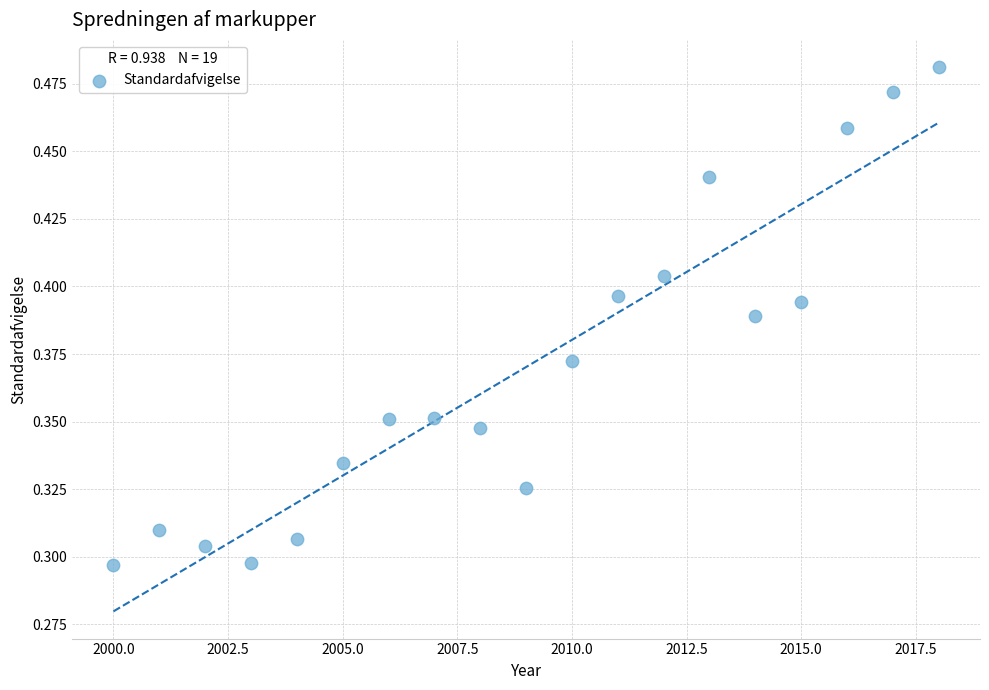

What is the range of X values (max minus min)?

18.0